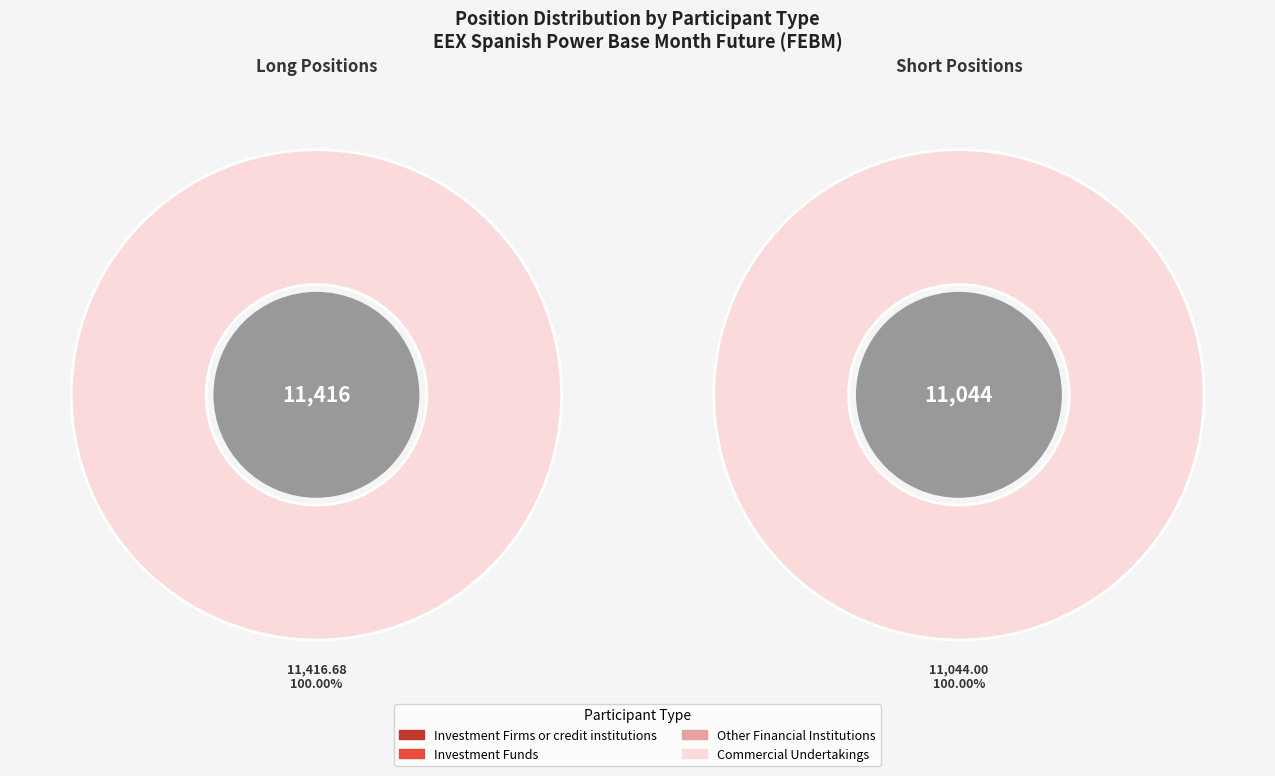

Combined, do Investment Funds and Commercial Undertakings account for over 50%?

Yes